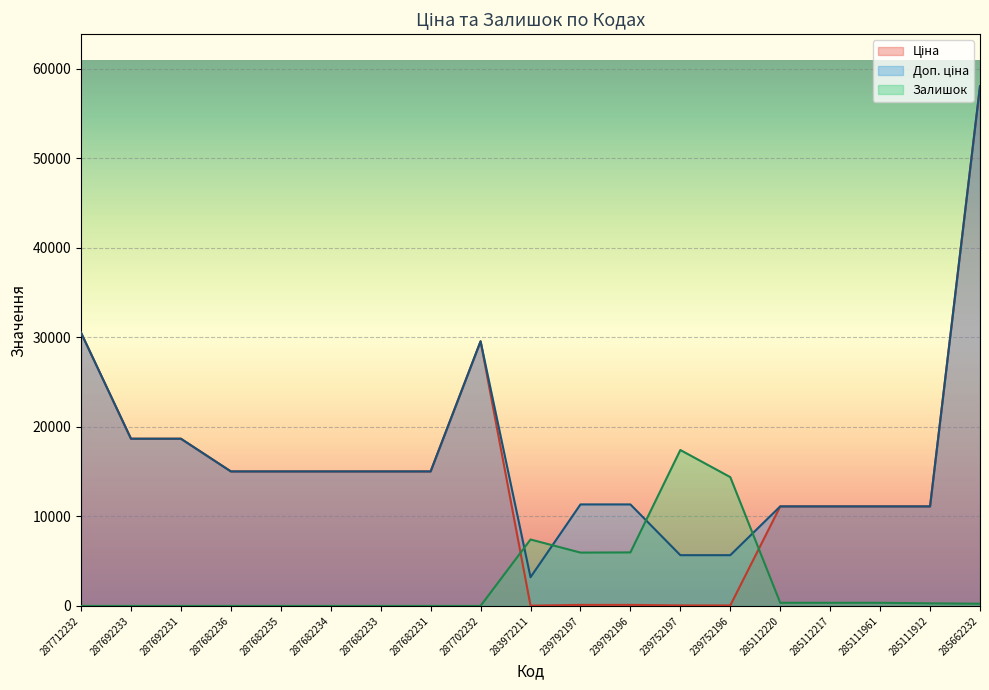

How many values in the Залишок series are below 247?

9